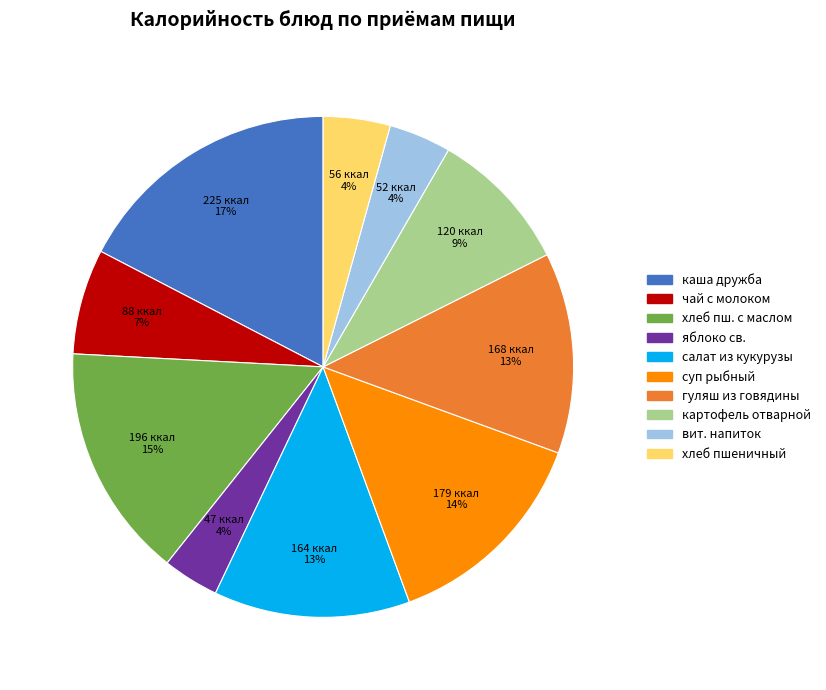

Count the number of slices in the pie.

10